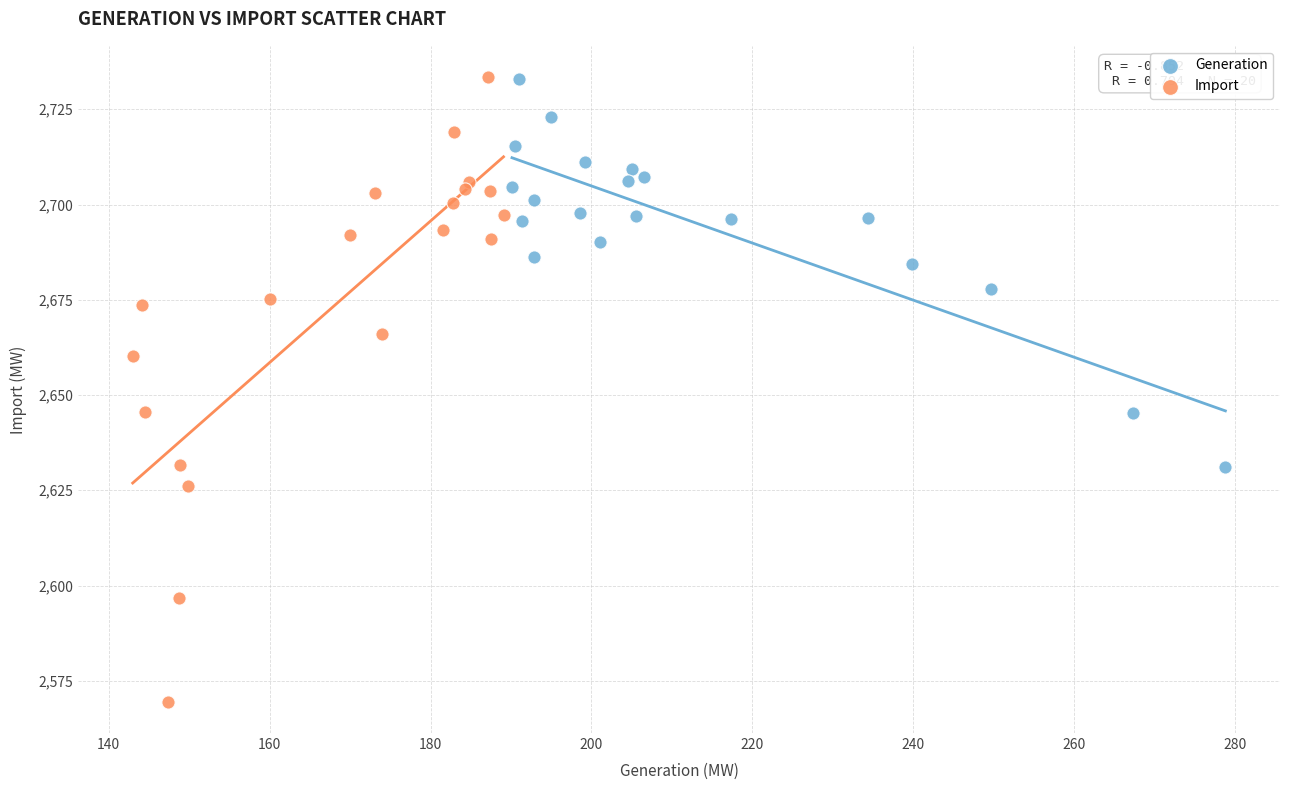

Which series has the largest Y range (max minus min)?

Import